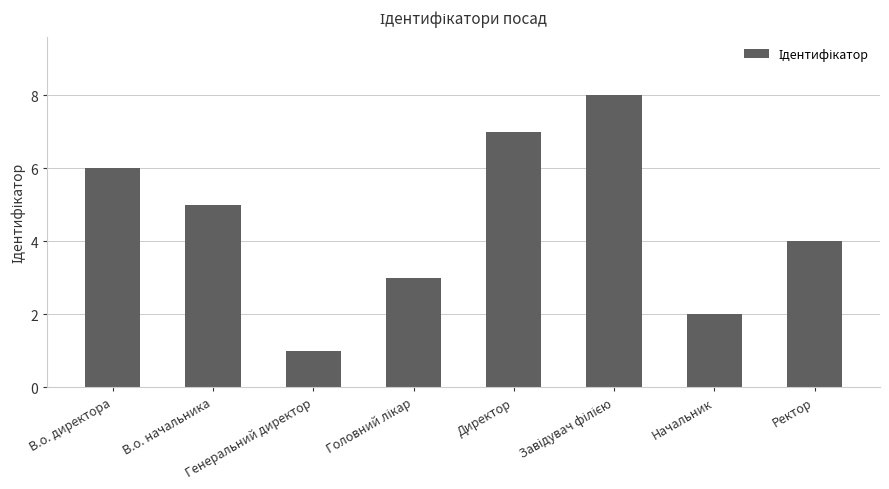

What position from the left is Начальник?

7